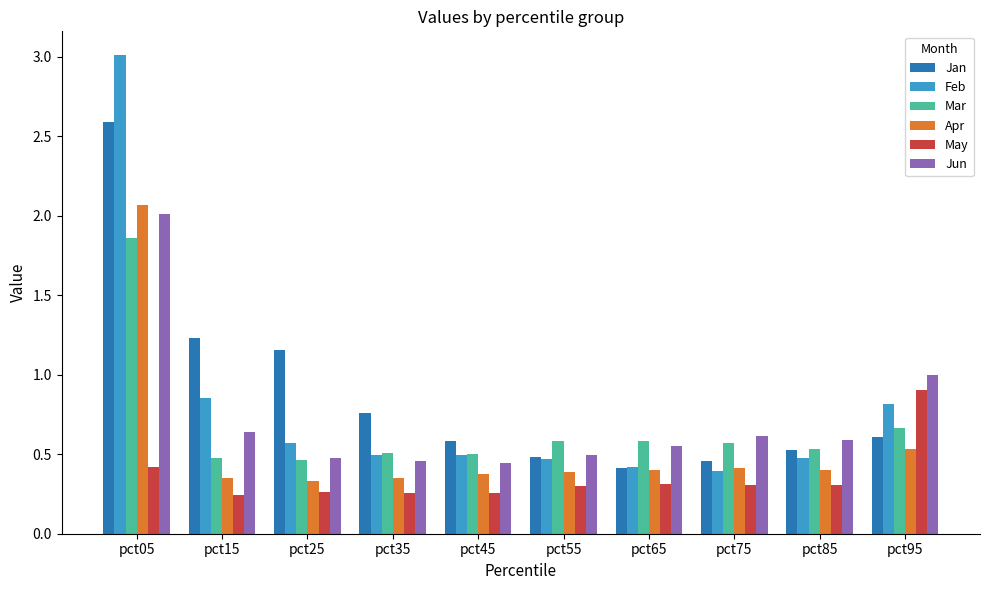

The value of Jan at pct65 is 0.4. True or false?

True